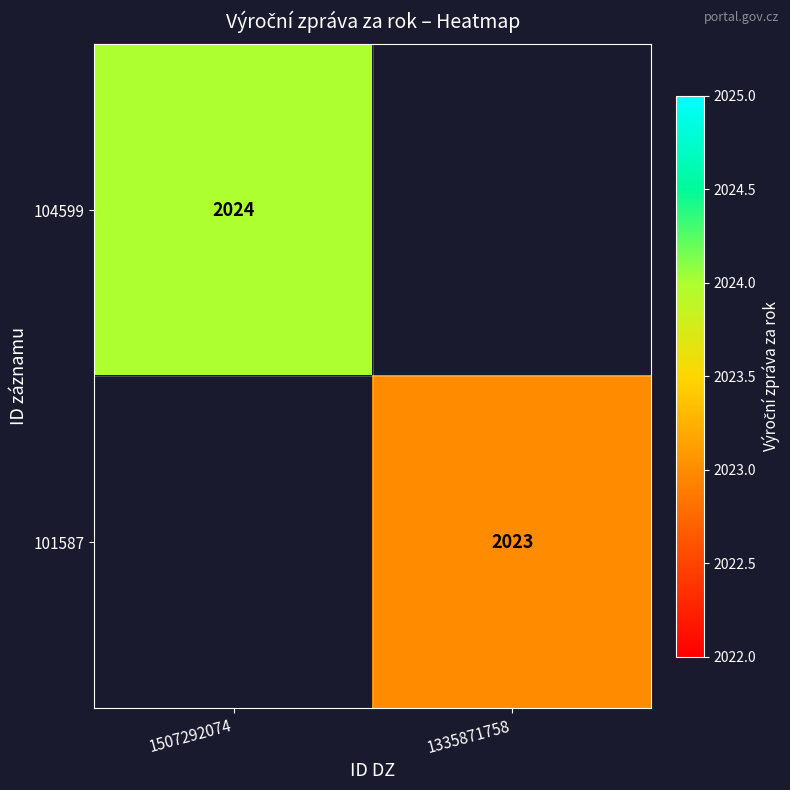

True or false: 101587 has a value of 2787 at 1335871758.

False